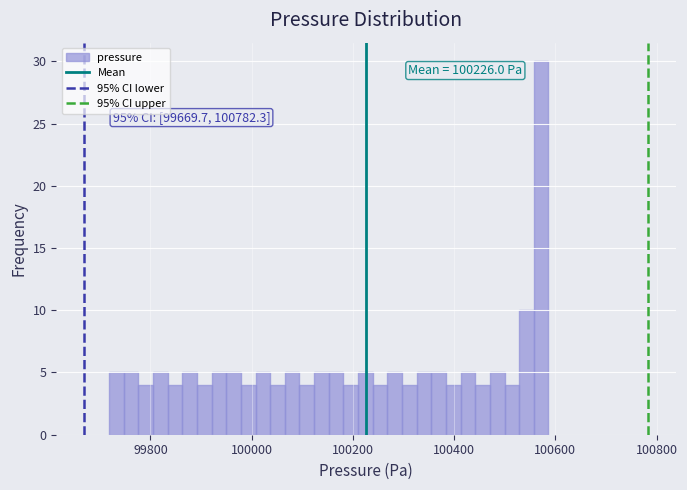

Around what value on the x-axis is the tallest bar? Give the approximate position of its centre, as read against the axis.

100580